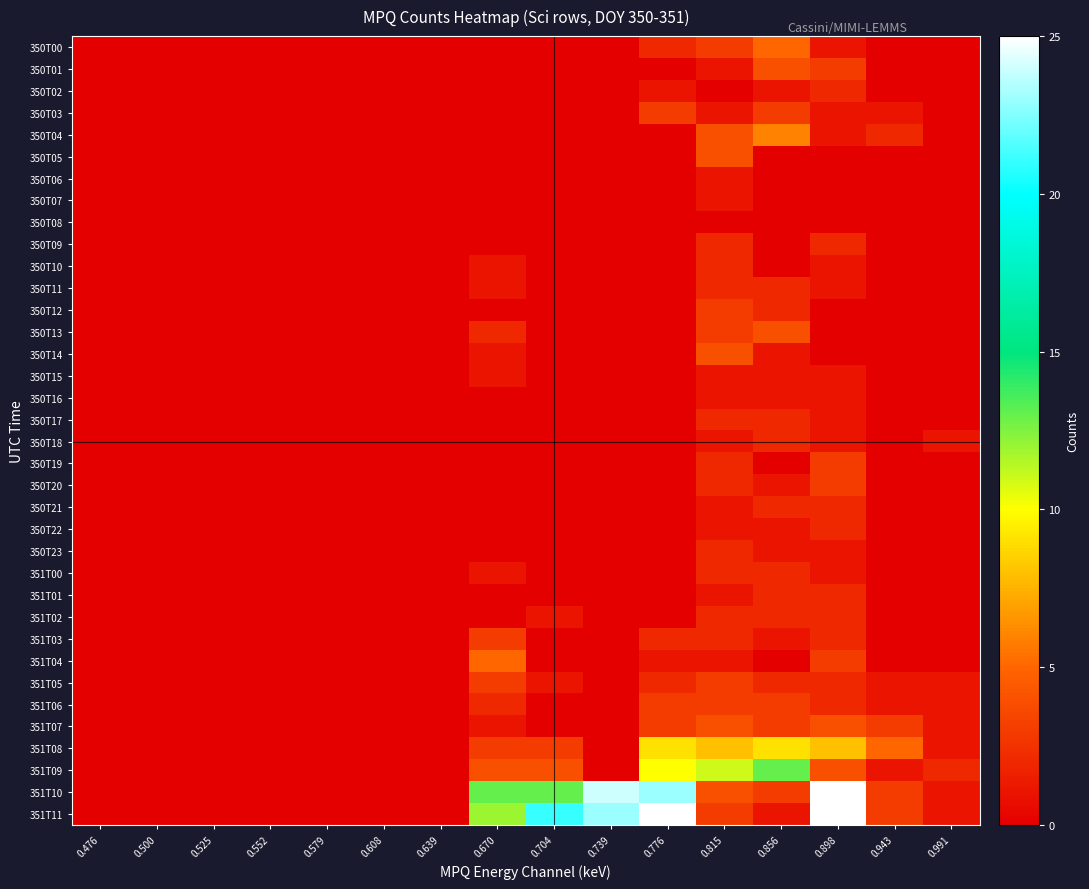

What is the spread (max minus min) of values at 0.898?

25